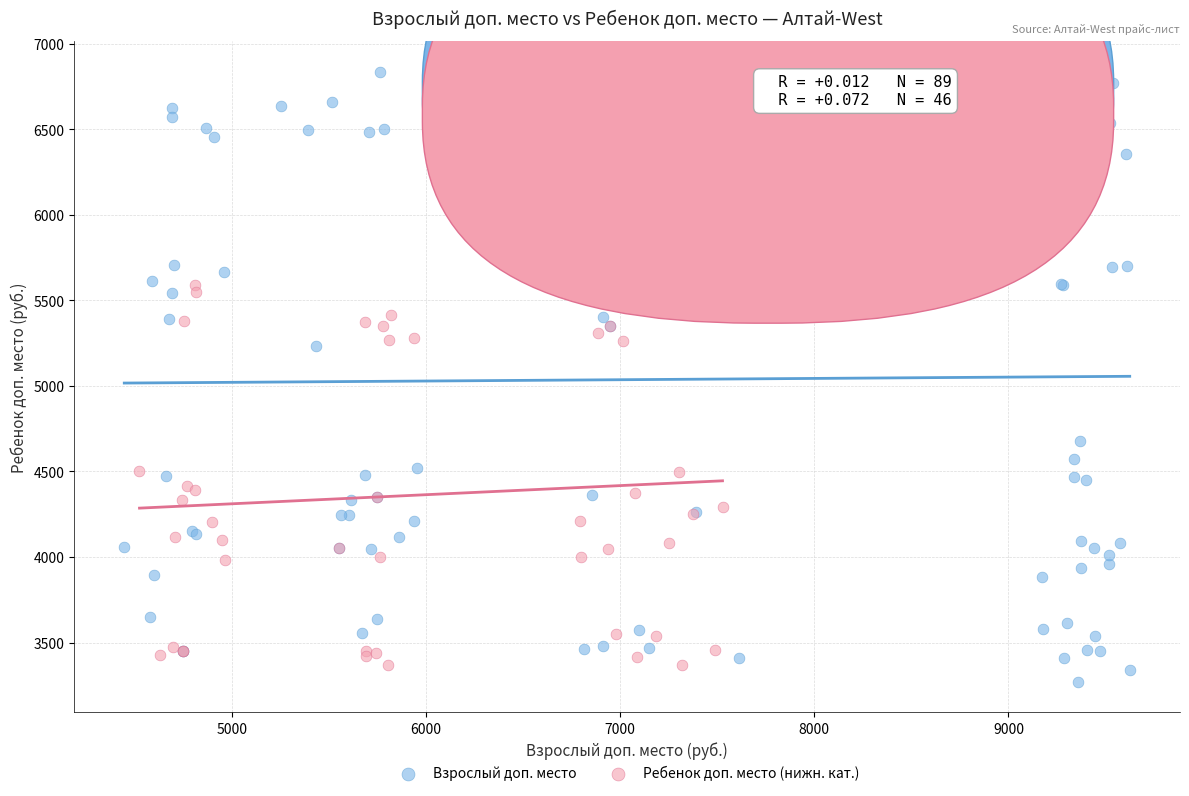

Which series reaches the maximum Y coordinate?

Взрослый доп. место